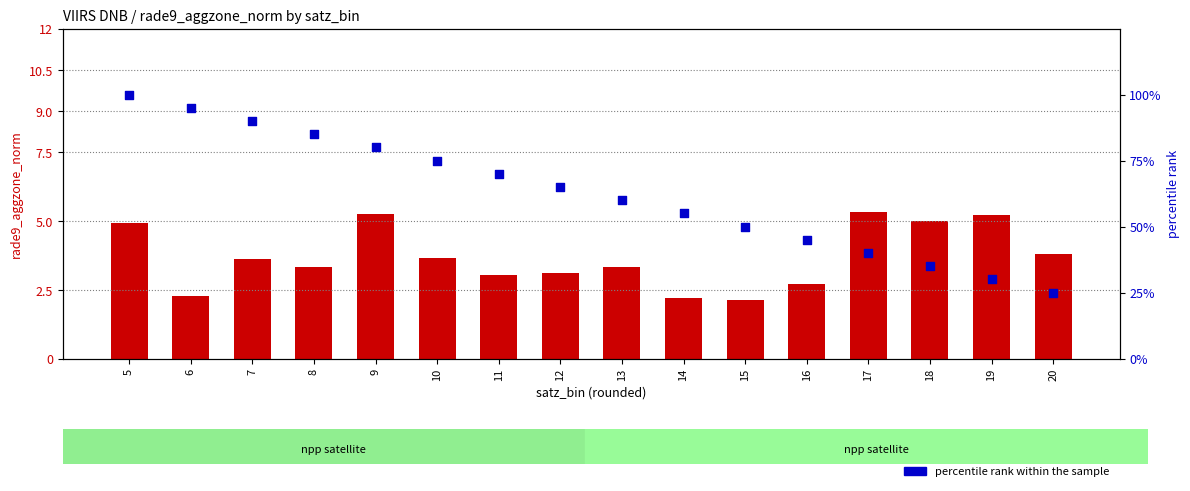

Which series reaches the maximum Y coordinate?

percentile rank within the sample